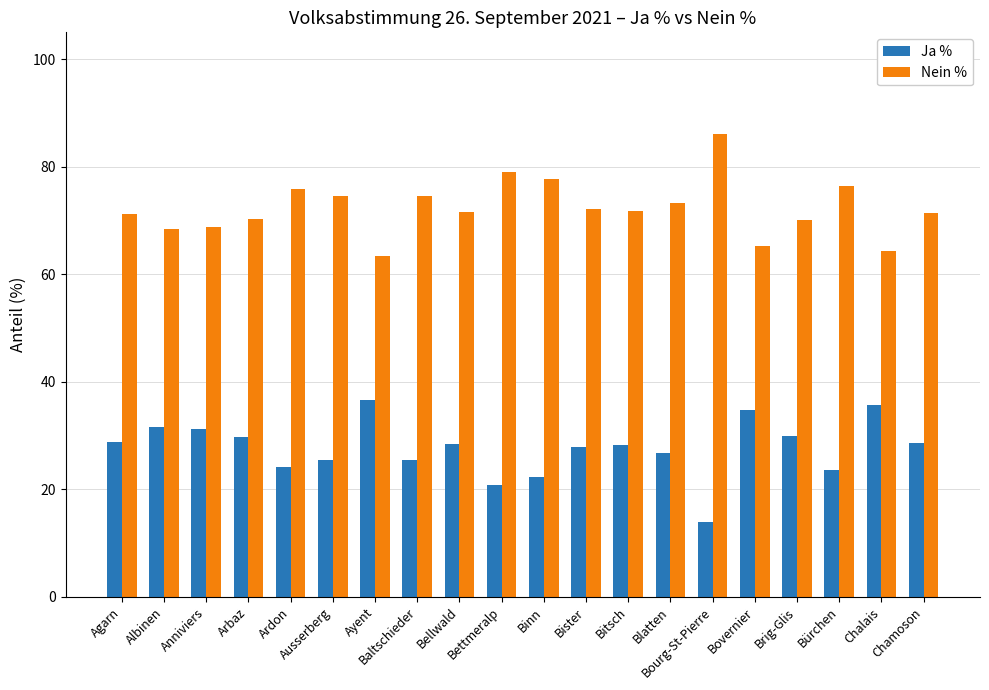

What is the lowest value of the Nein % series?

63.3